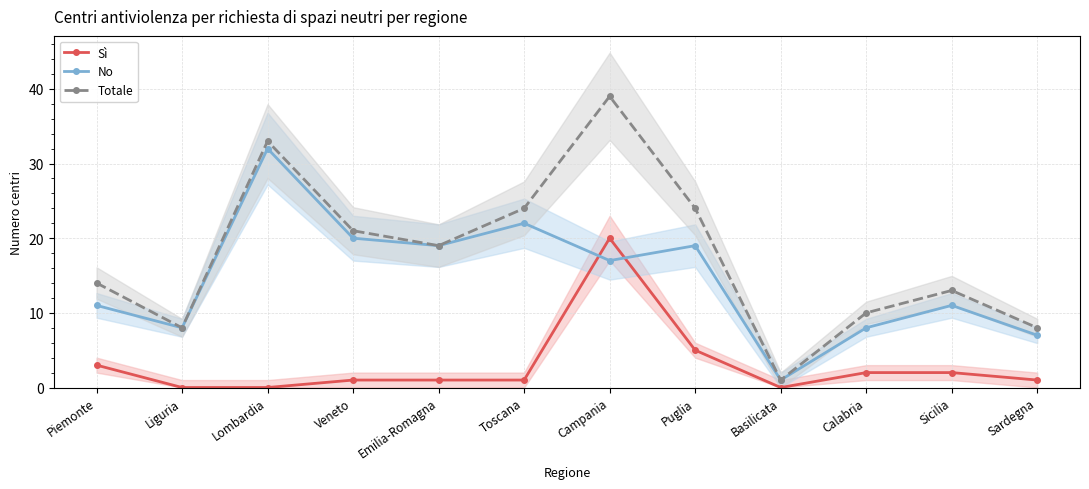

What is the sum of the Totale values at Campania and Veneto?

60